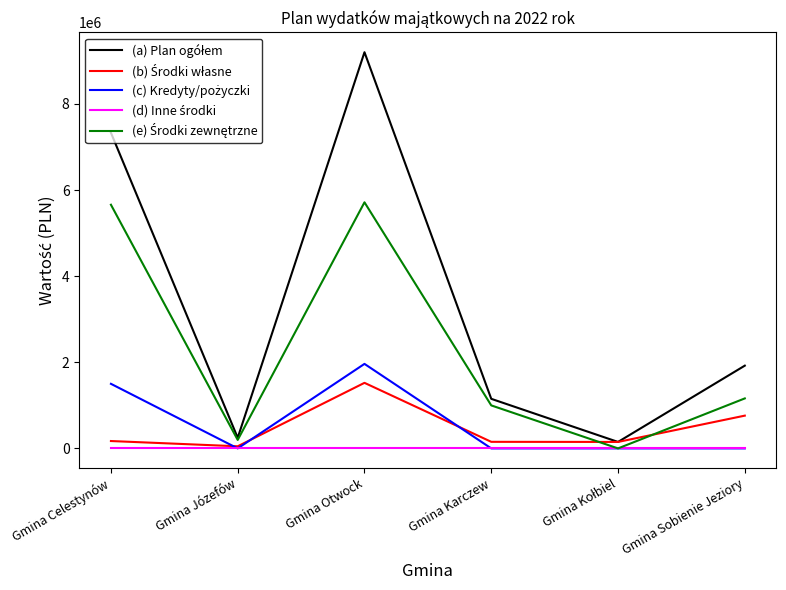

What is the total value across all series at Gmina Otwock?

18403222